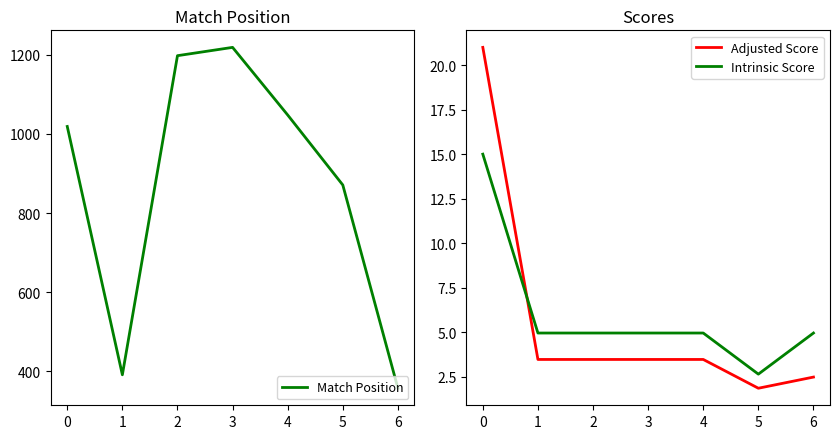

What is the lowest value of the Match Position series?

357